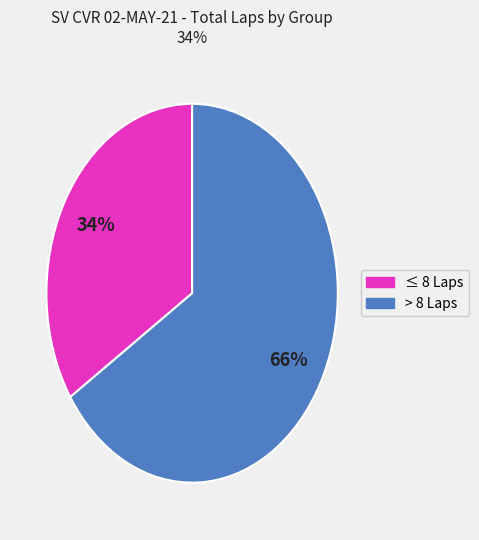

Is there any slice that represents more than half of the pie?

Yes